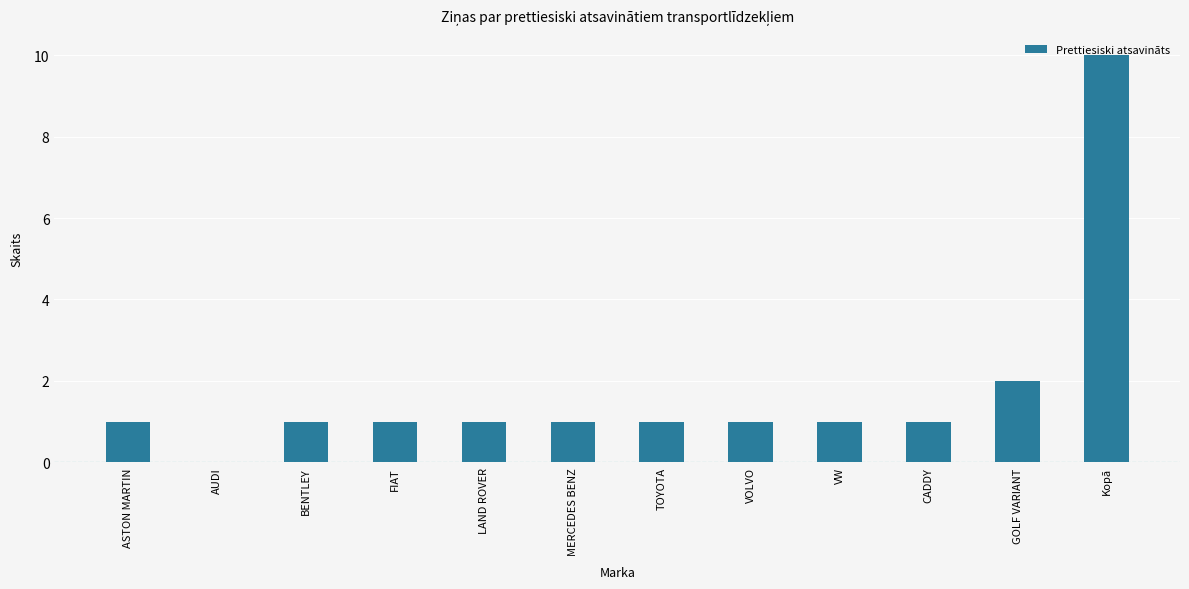

Approximately how many times larger is the value at CADDY compared to ASTON MARTIN?

1.0